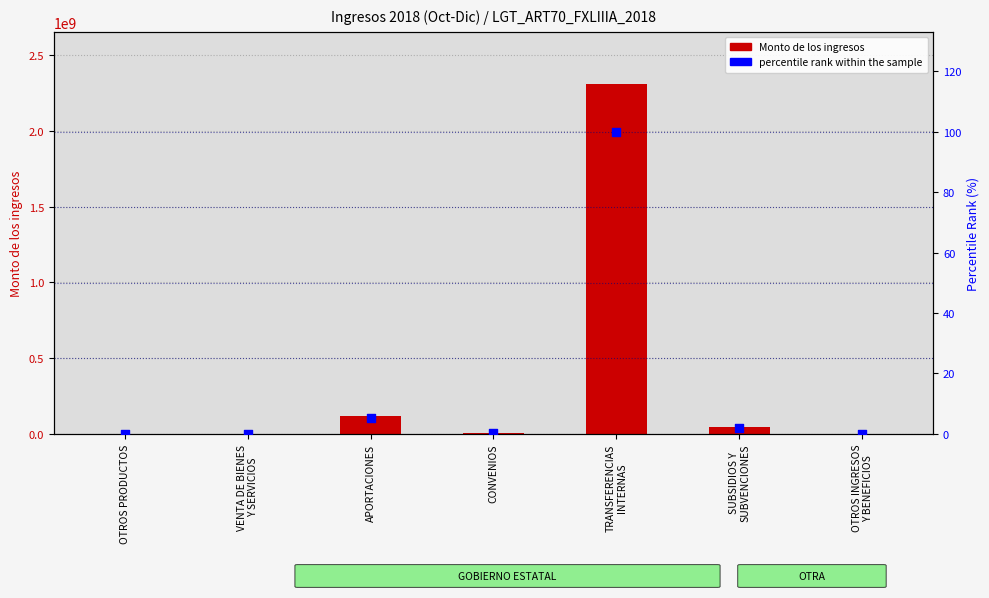

At how many categories does at least one series exceed 1581668182?

1